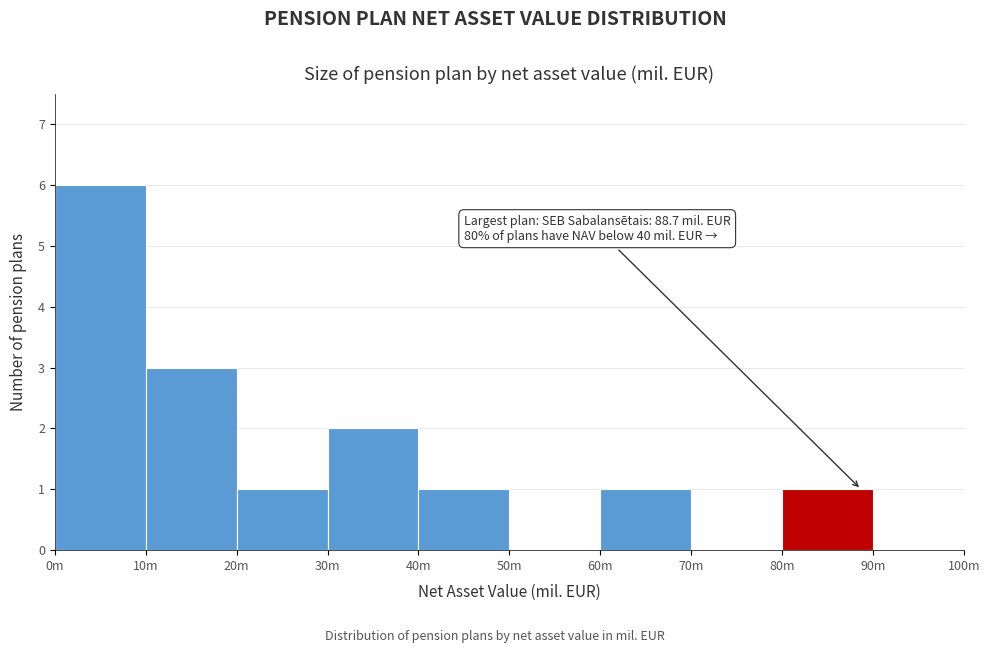

Reading left to right, what are all the values shown in this chart?

0m=6	10m=3	20m=1	30m=2	40m=1	50m=0	60m=1	70m=0	80m=1	90m=0